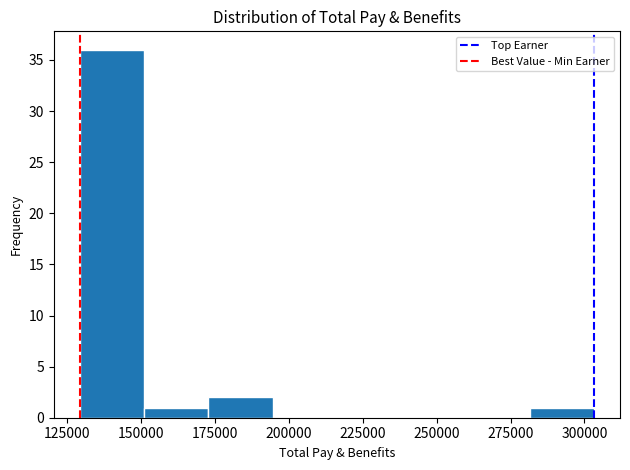

Which range on the x-axis has the tallest bar?

130000 to 150000